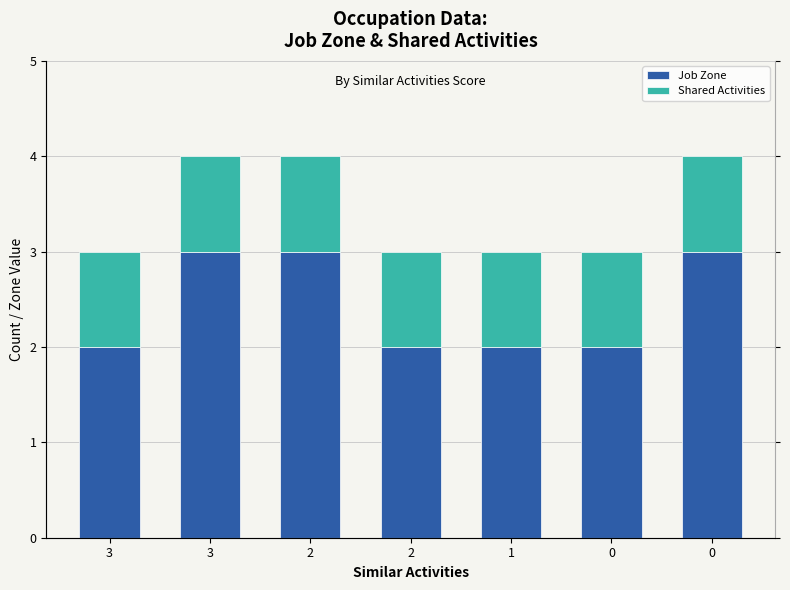

Is the value of Shared Activities at 3 greater than the value of Job Zone at 0?

No